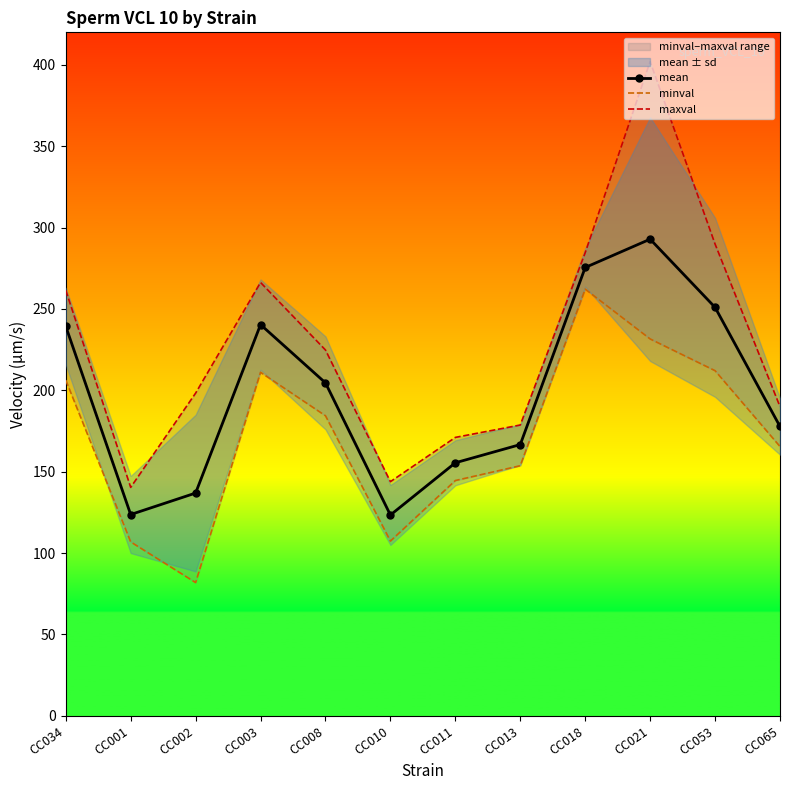

At which label does mean first exceed 204?

CC034